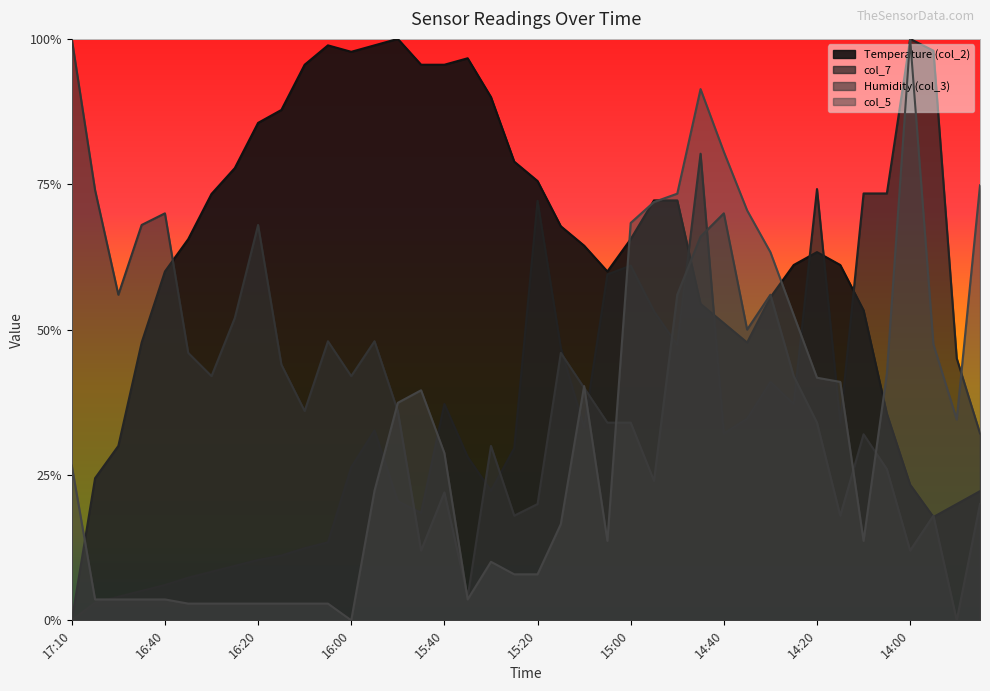

Is it true that col_7 equals 0.8 at 15:05?

False